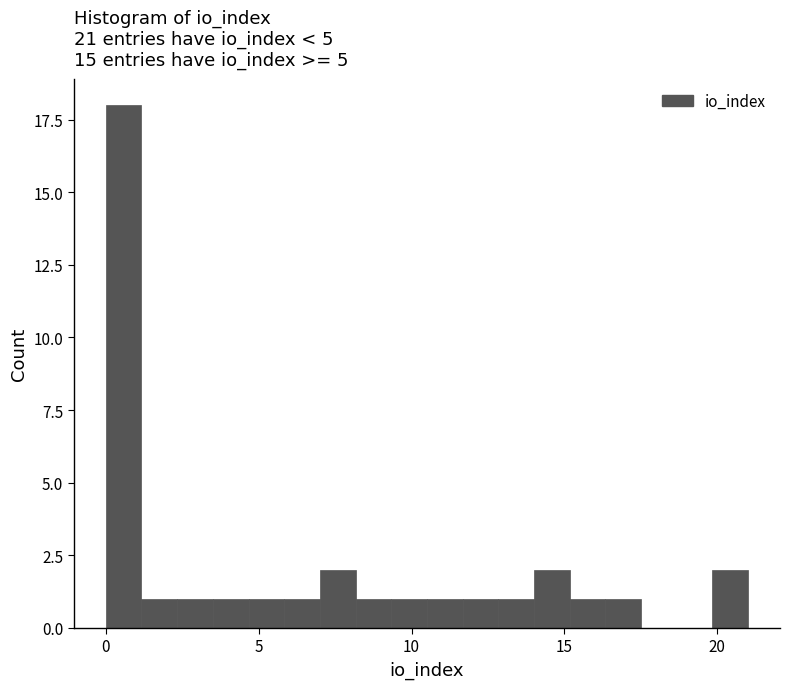

Around what value on the x-axis is the tallest bar? Give the approximate position of its centre, as read against the axis.

0.5